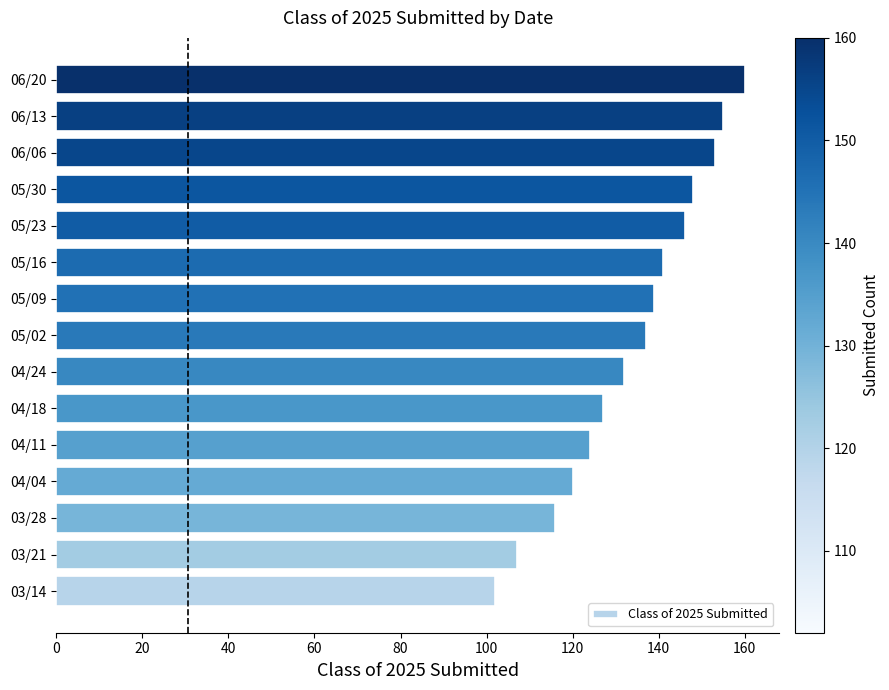

What is the difference between the maximum and minimum values?

58